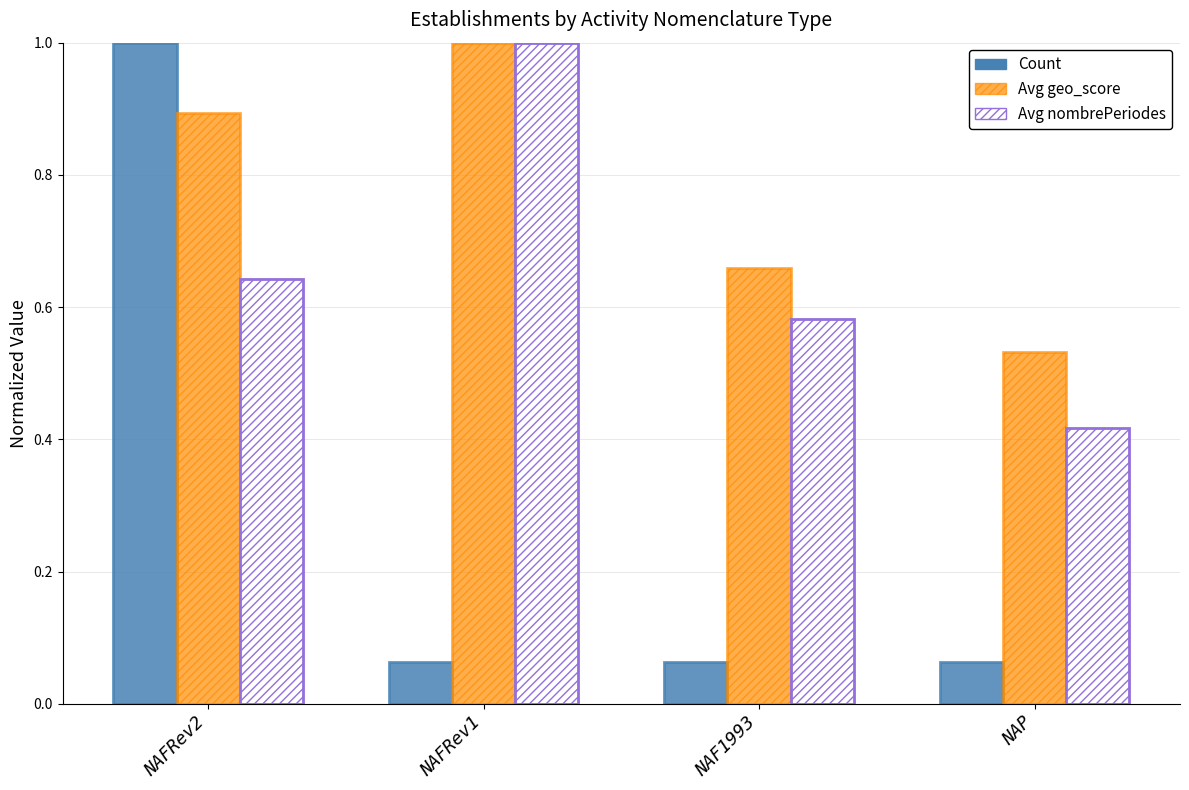

What is the spread (max minus min) of values at NAFRev1?

0.9